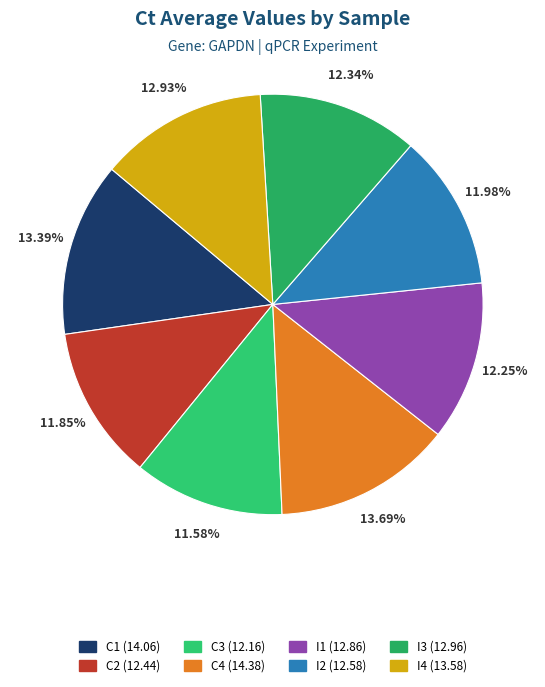

To the nearest percent, what is the average slice percentage?

12%